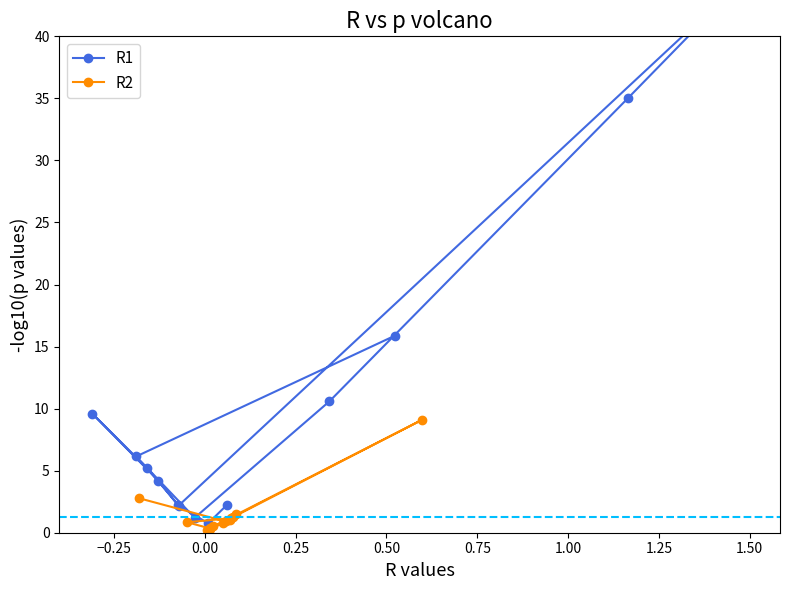

What is the value of the R2 point at the 8th from the left?

1.5